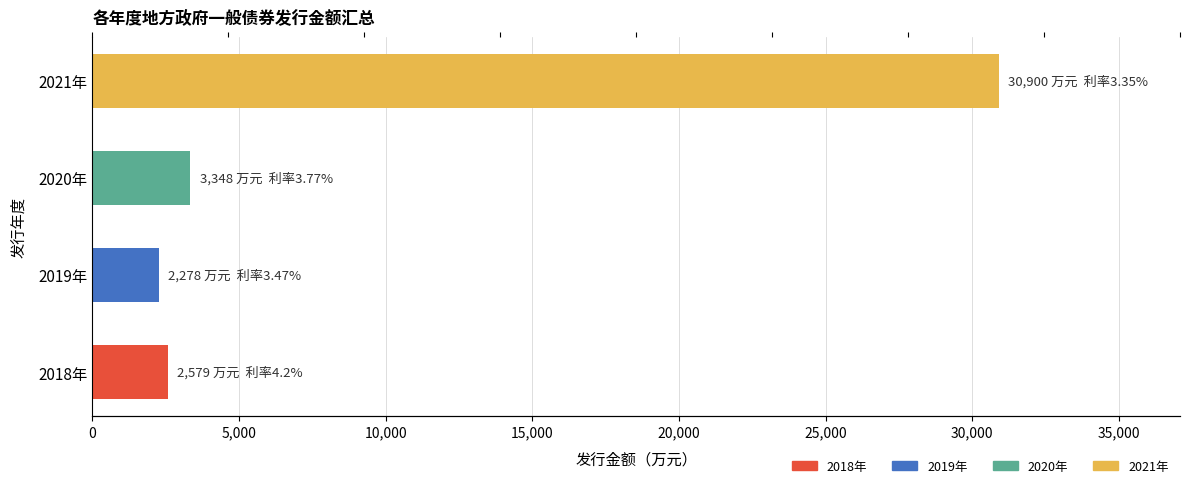

The chart shows a value of 3856 at 2018年. True or false?

False